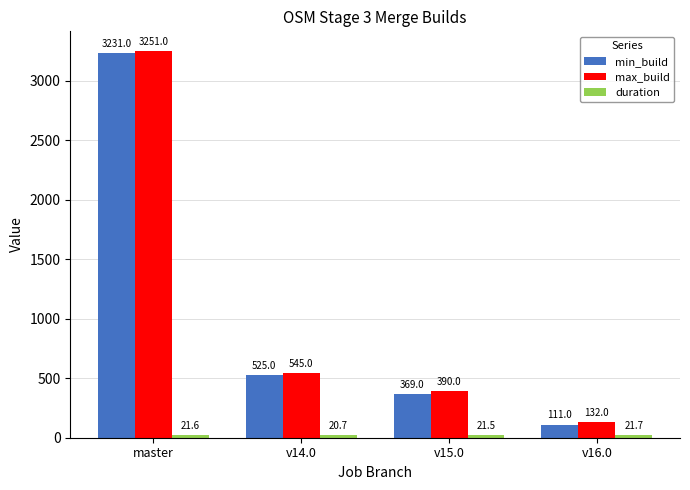

At which category is the sum across all series the highest?

master